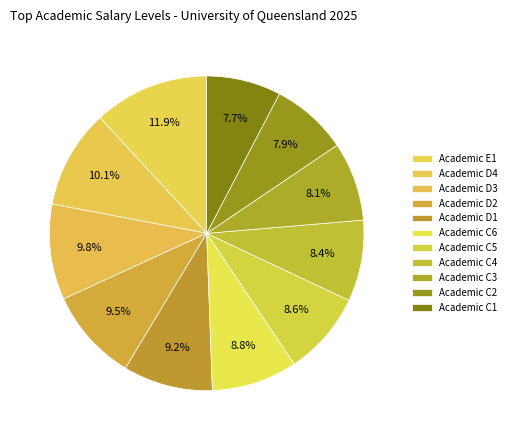

To the nearest percent, what portion does Academic D4 represent?

10%